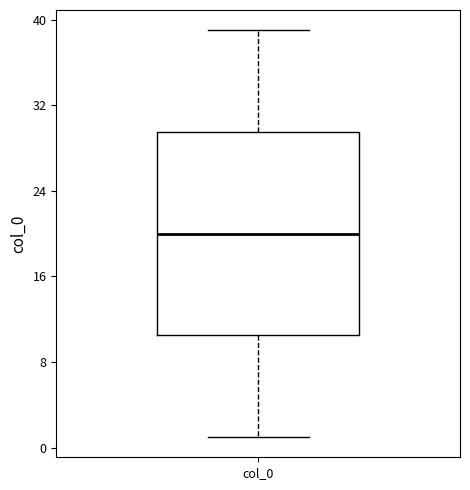

Transcribe this box plot: give where the median line is, the range the box spans, and where the two whiskers end, as read against the y-axis. The values are not printed on the chart, so give them approximately, as read against the axis.

median 20, box 11 to 30, whiskers 1 to 39